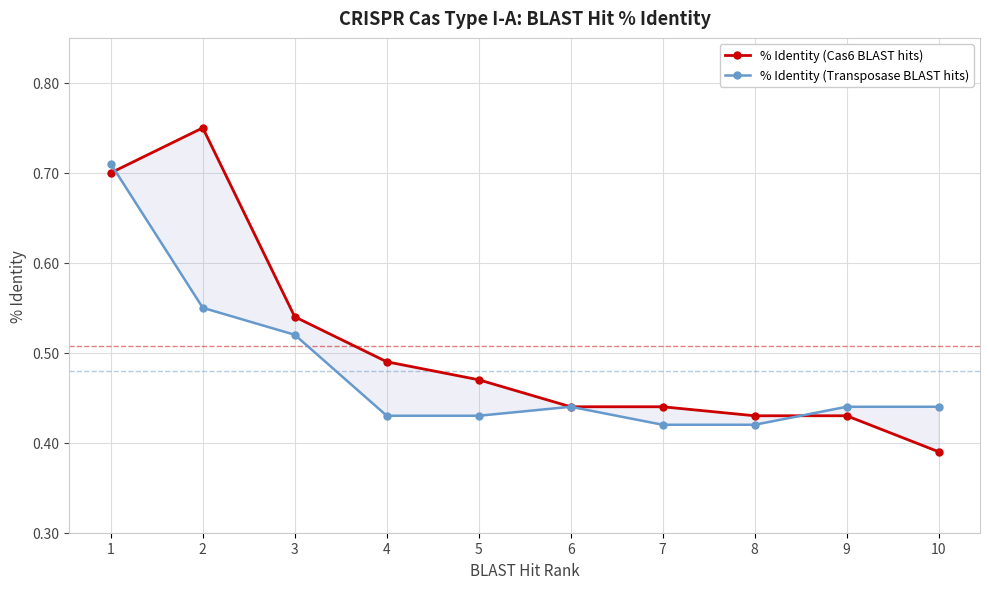

The value of % Identity (Transposase BLAST hits) at 1 is 0.7. True or false?

True